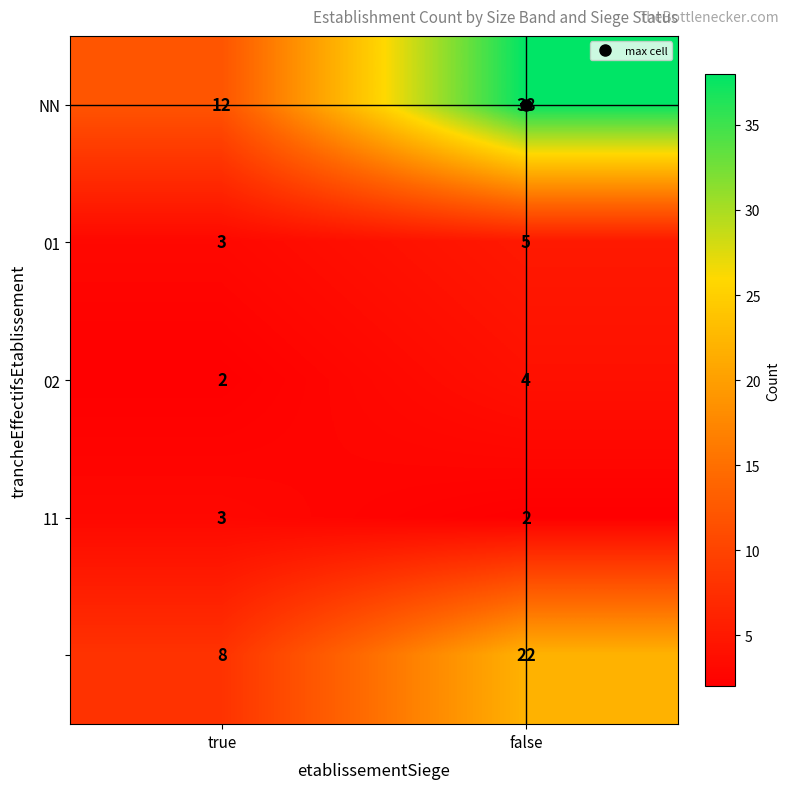

How many series are shown in this chart?

5